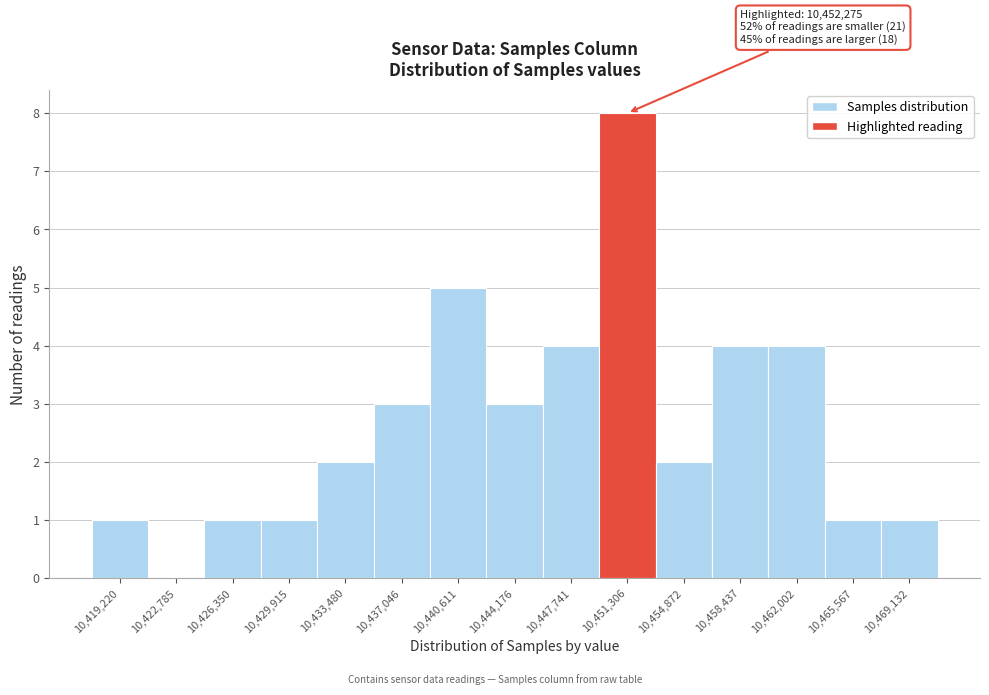

Reading left to right, extract all data points from this chart.

10,419,220=1	10,422,785=0	10,426,350=1	10,429,915=1	10,433,480=2	10,437,046=3	10,440,611=5	10,444,176=3	10,447,741=4	10,451,306=8	10,454,872=2	10,458,437=4	10,462,002=4	10,465,567=1	10,469,132=1